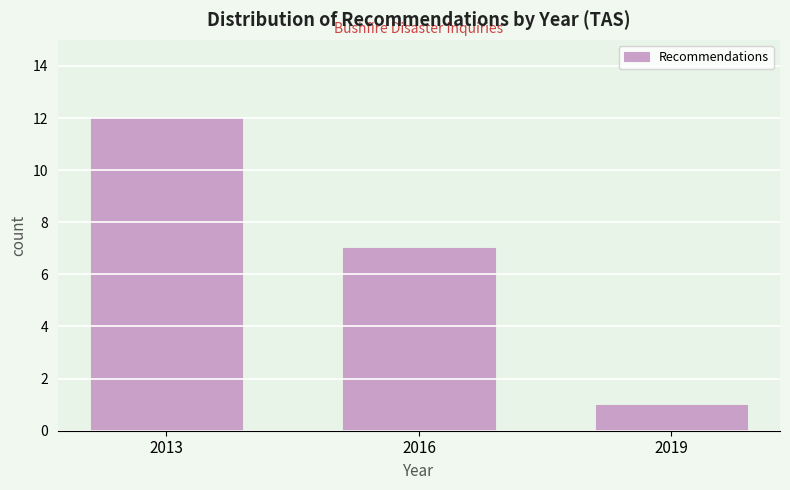

Reading left to right, list all the values displayed in this chart.

12	7	1